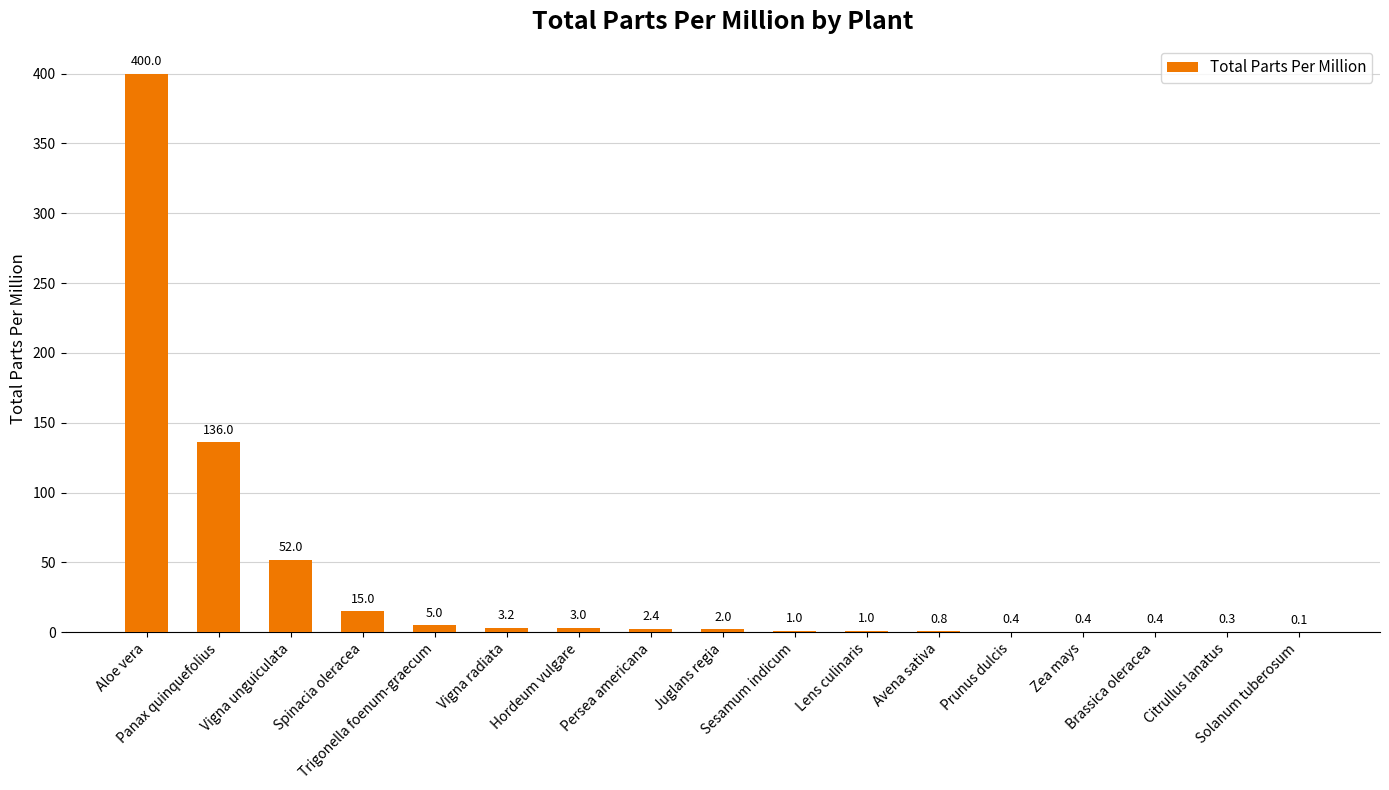

What is the sum of the values at Zea mays and Persea americana?

2.8